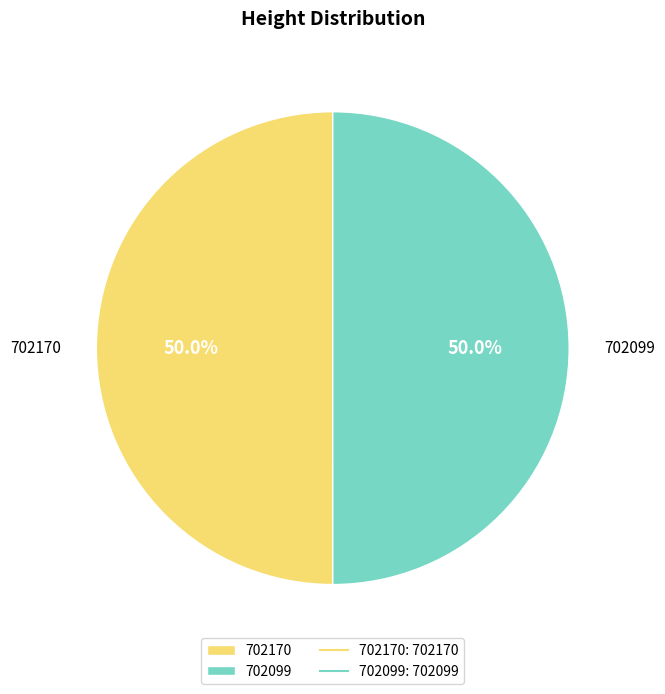

Count the number of slices in the pie.

2